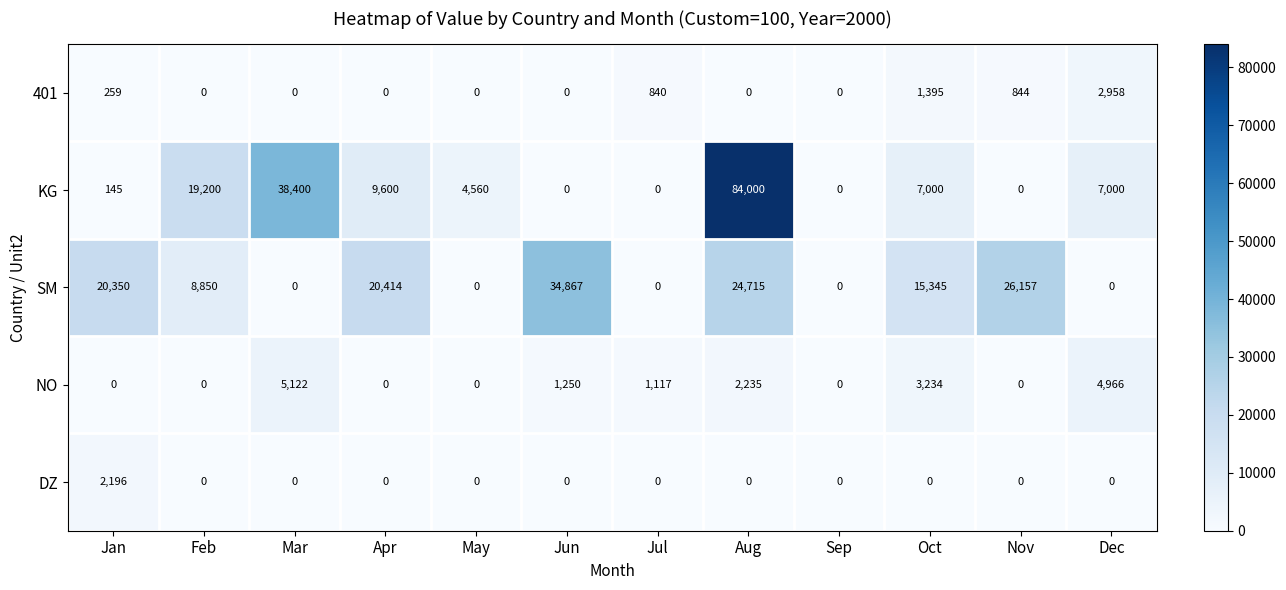

What is the maximum value for KG?

84000